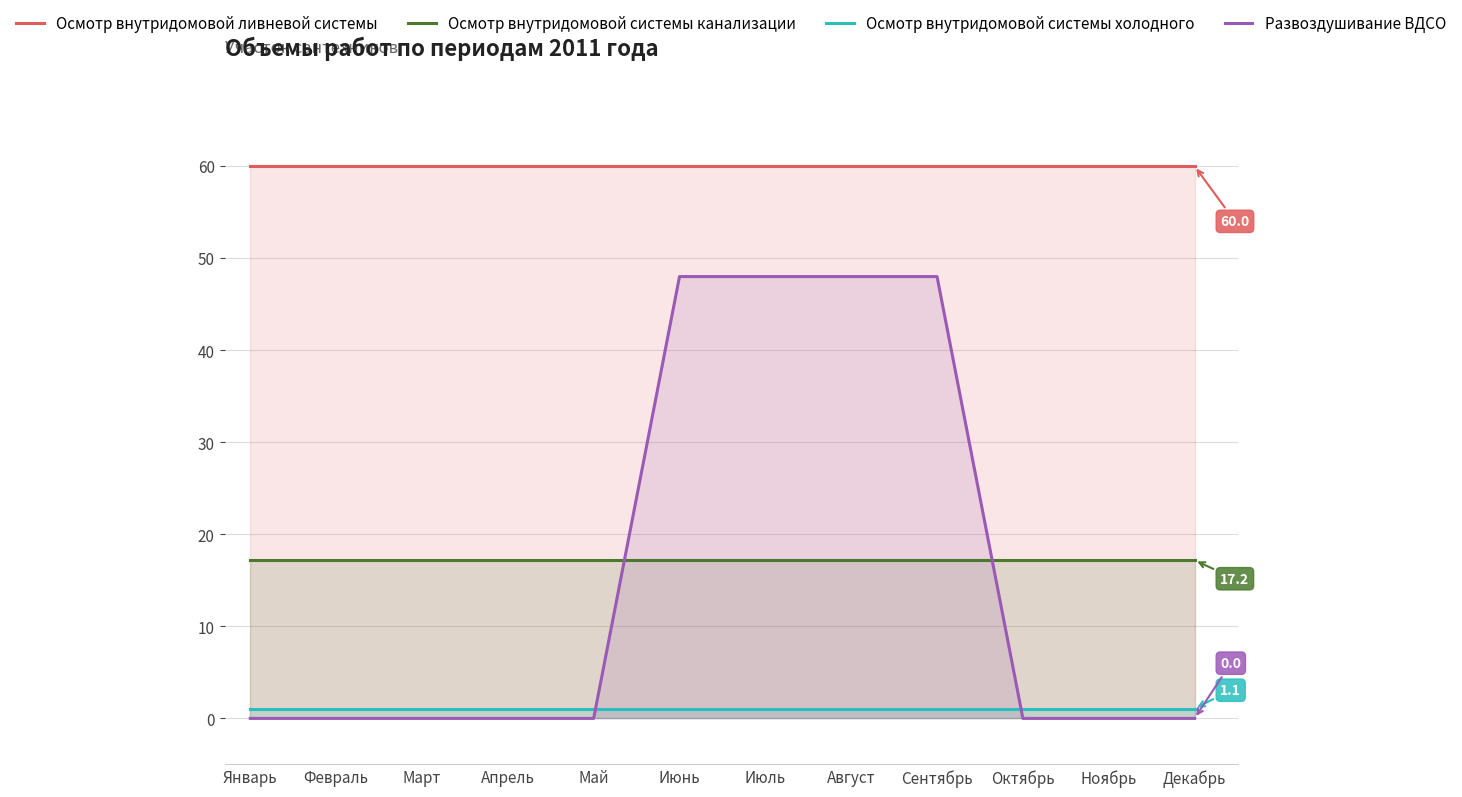

Which category has the highest value in the Осмотр внутридомовой системы холодного series?

Январь